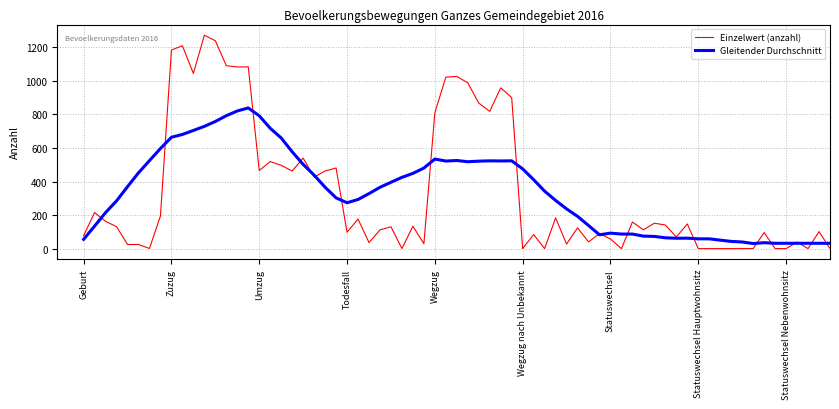

List the series in order of their peak value, highest first.

Einzelwert (anzahl), Gleitender Durchschnitt